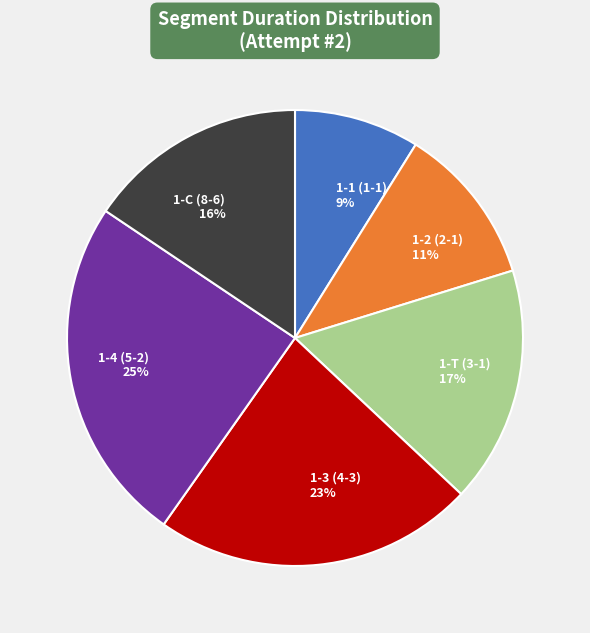

Which slice is the largest?

1-4 (5-2)